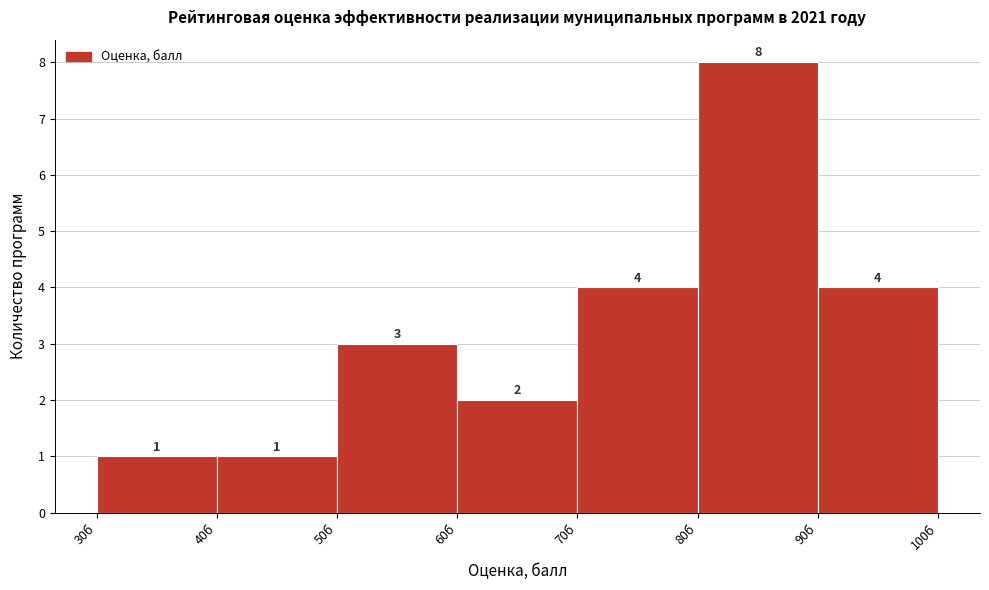

Over which range of the x-axis is the bar tallest?

80 to 90